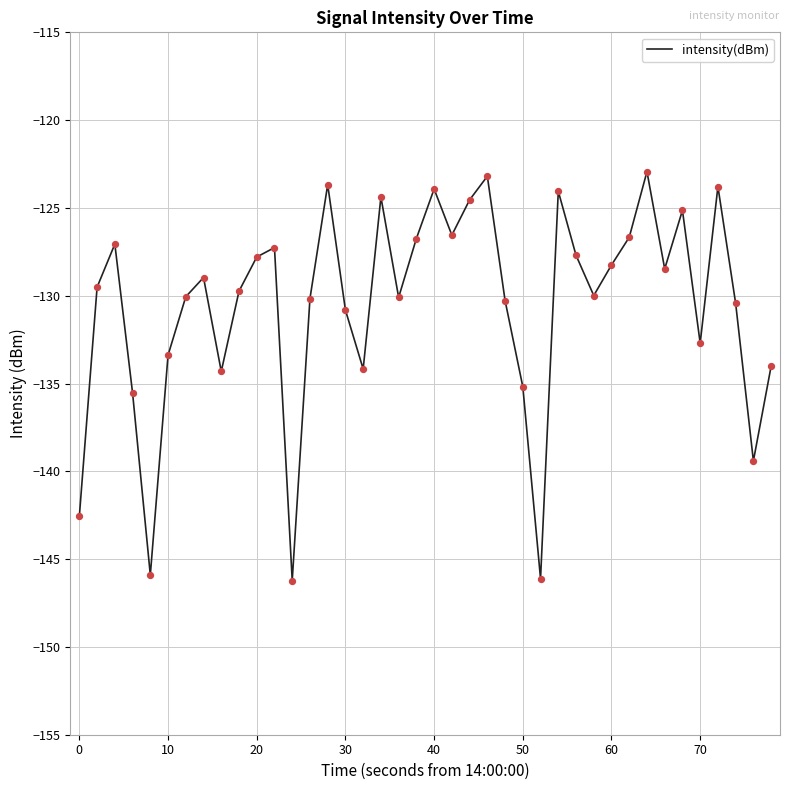

What is the maximum value shown in the chart?

-122.9